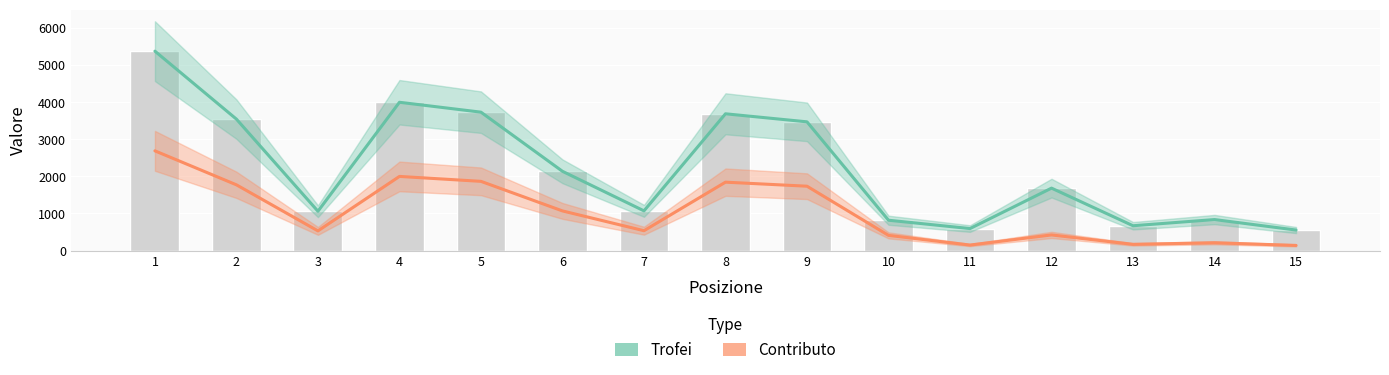

How many data points in Trofei are above 1684?

7